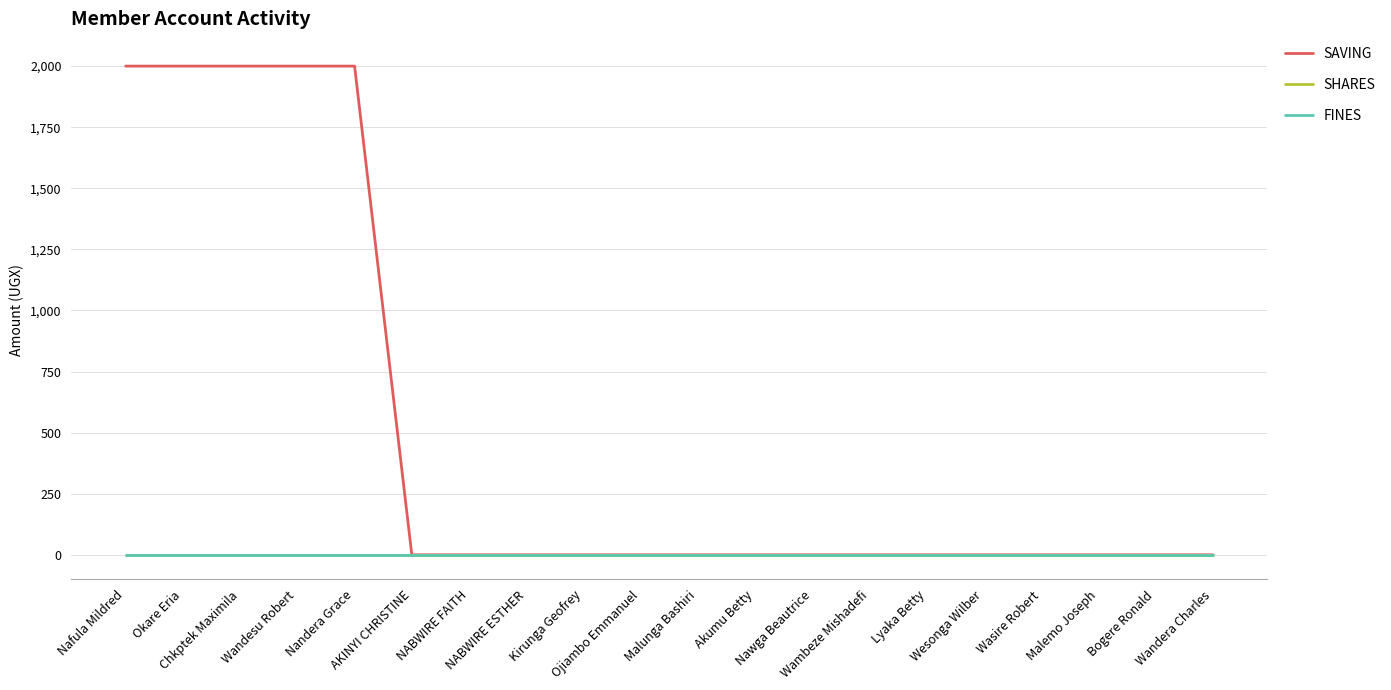

How many lines are shown in the chart?

3